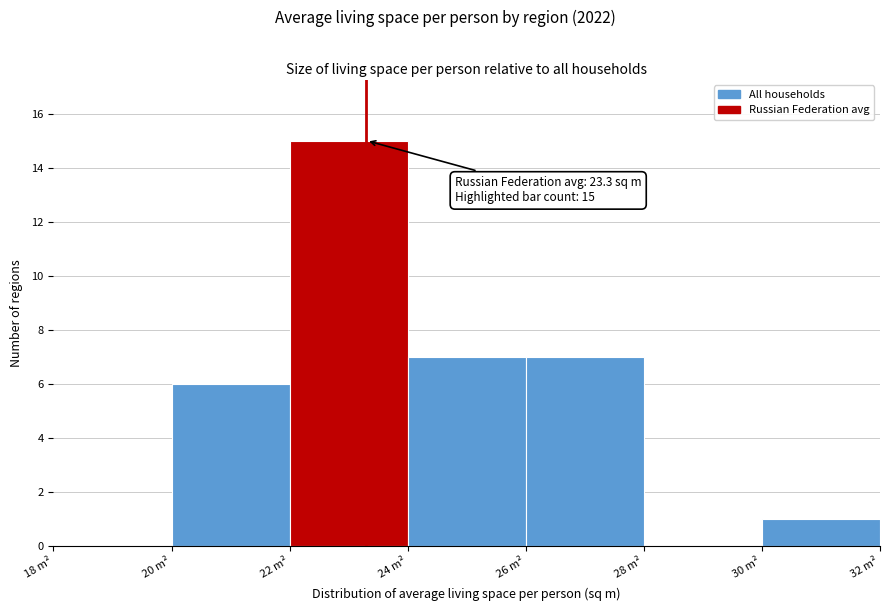

Over which range of the x-axis is the bar tallest?

22 to 24